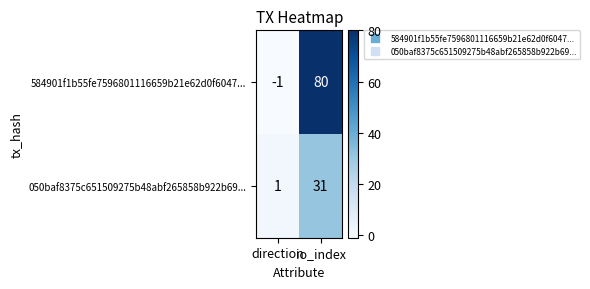

What value does the 584901f1b55fe7596801116659b21e62d0f6047... series have at io_index, to the nearest 10?

80